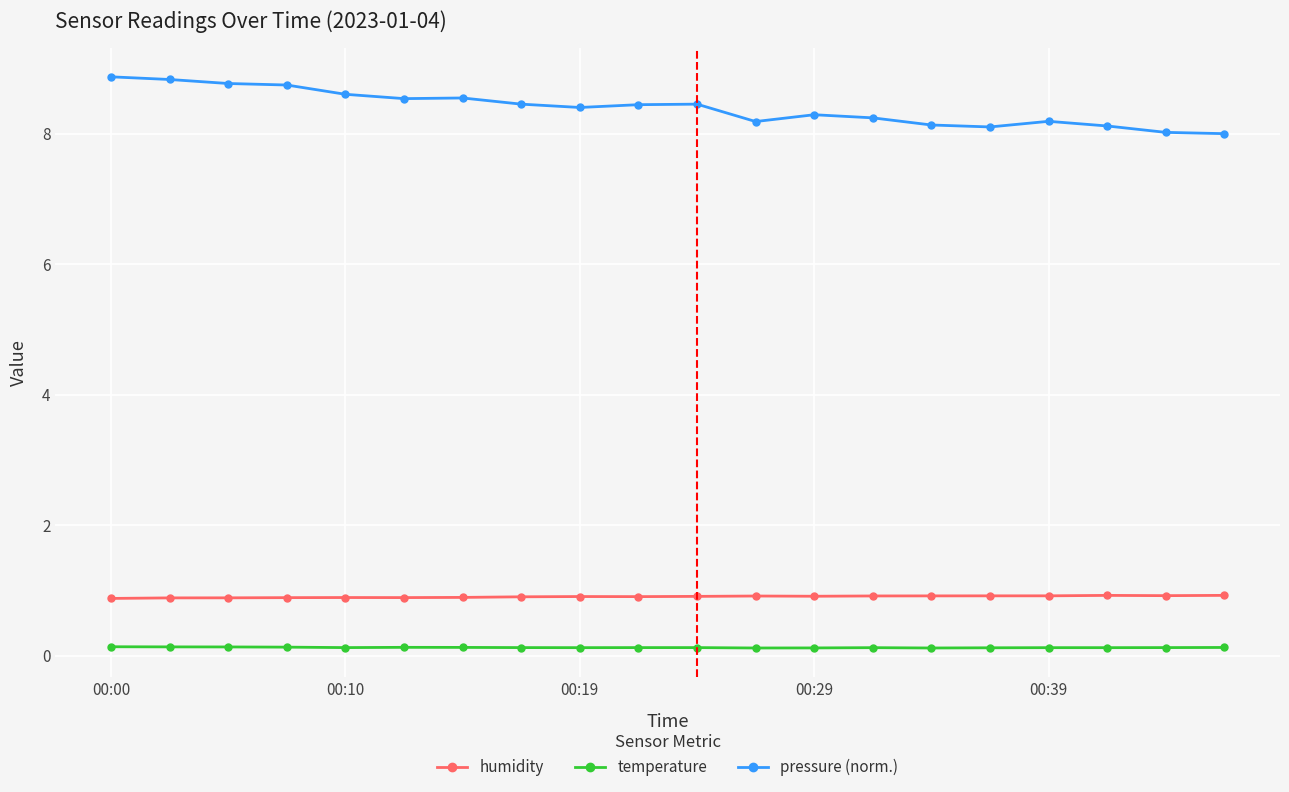

Rank the series by their maximum value, from highest to lowest.

pressure (norm.), humidity, temperature